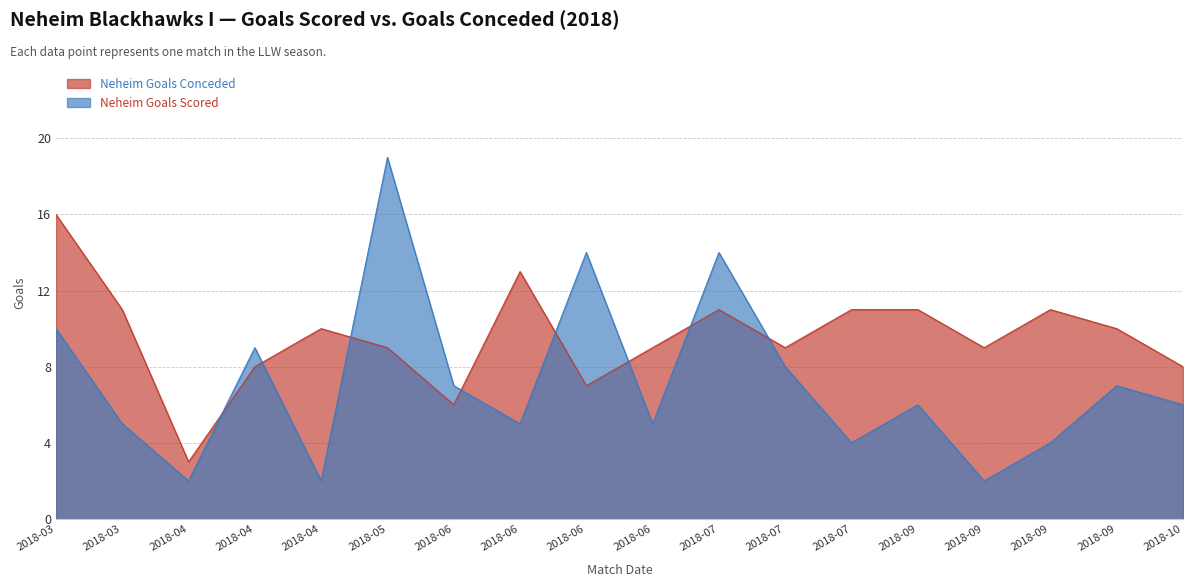

At which category is the sum across all series the highest?

2018-05